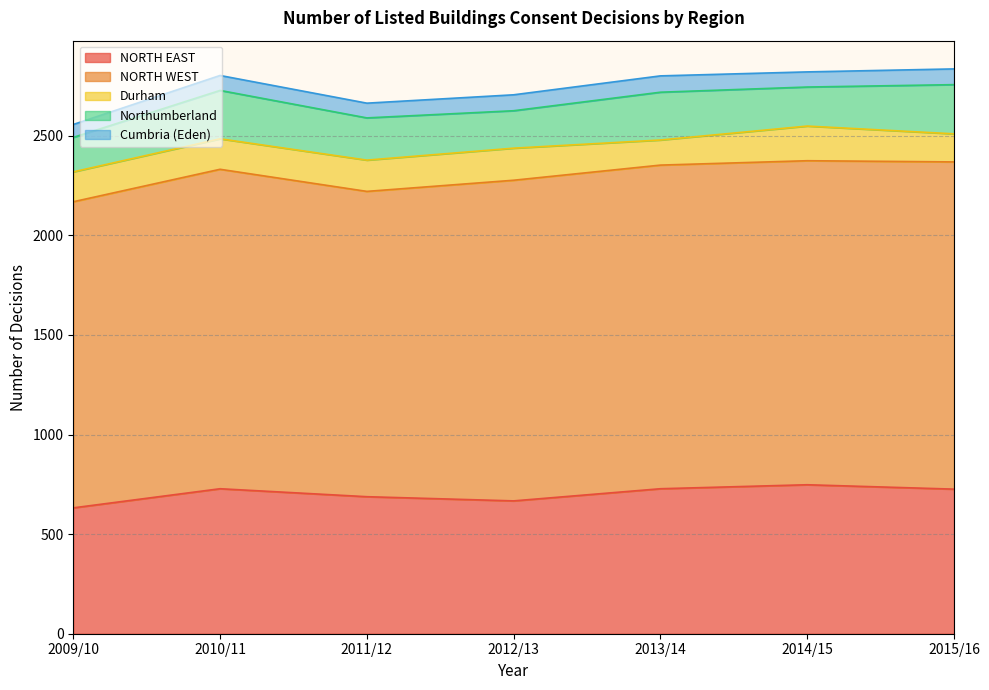

Where is NORTH WEST nearest to the value 1588?

2010/11